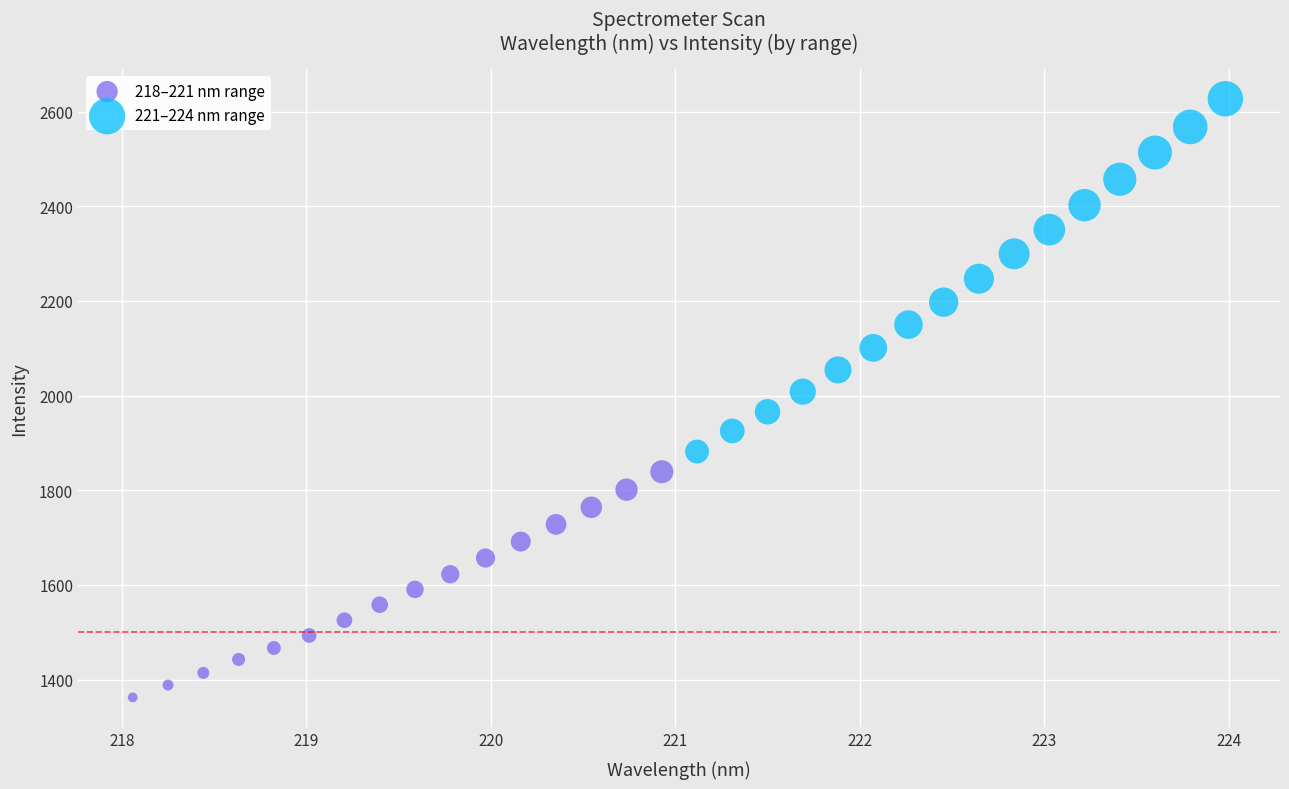

Which series has the widest spread of Y values?

221–224 nm range